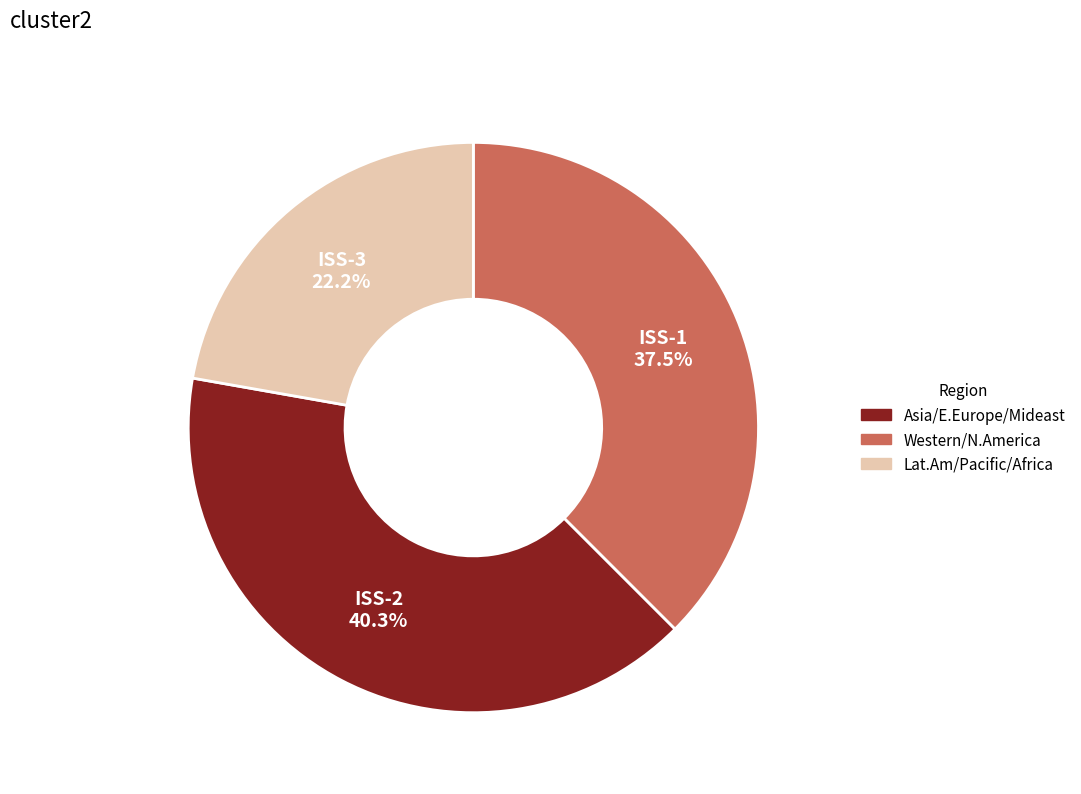

Does any single category account for the majority?

No